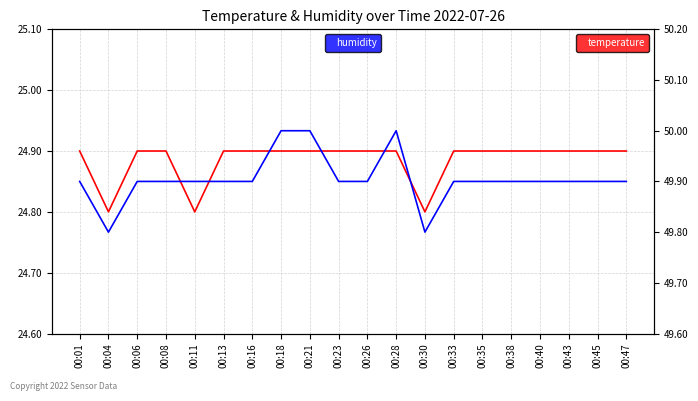

Reading left to right, what are all the values shown in this chart?

temperature: 00:01=24.9	00:04=24.8	00:06=24.9	00:08=24.9	00:11=24.8	00:13=24.9	00:16=24.9	00:18=24.9	00:21=24.9	00:23=24.9	00:26=24.9	00:28=24.9	00:30=24.8	00:33=24.9	00:35=24.9	00:38=24.9	00:40=24.9	00:43=24.9	00:45=24.9	00:47=24.9
humidity: 00:01=49.9	00:04=49.8	00:06=49.9	00:08=49.9	00:11=49.9	00:13=49.9	00:16=49.9	00:18=50.0	00:21=50.0	00:23=49.9	00:26=49.9	00:28=50.0	00:30=49.8	00:33=49.9	00:35=49.9	00:38=49.9	00:40=49.9	00:43=49.9	00:45=49.9	00:47=49.9